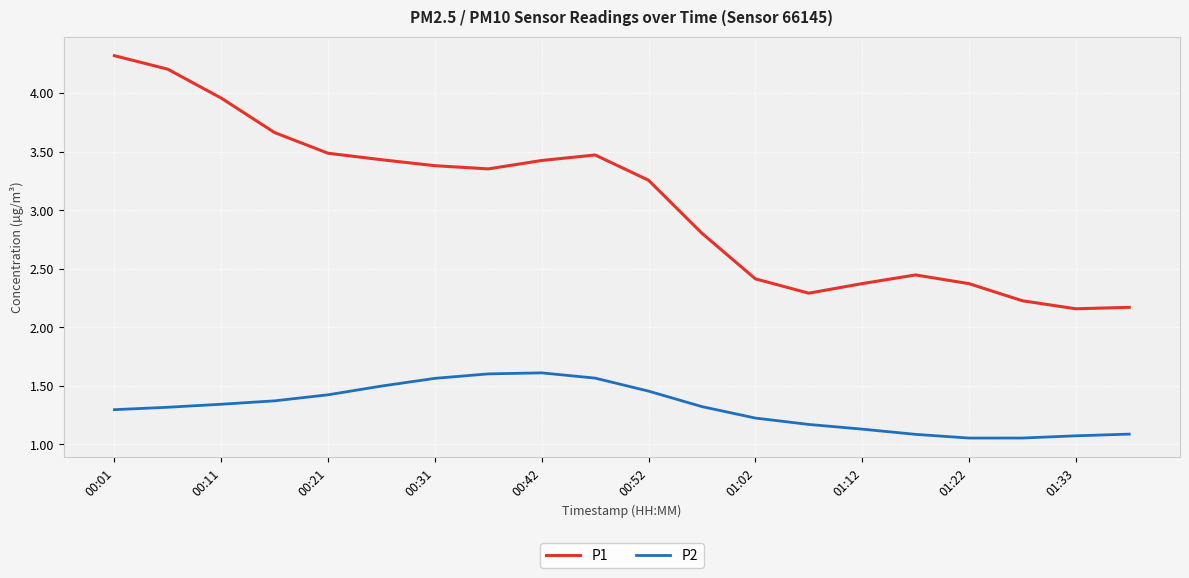

Which series has the widest spread of values?

P1